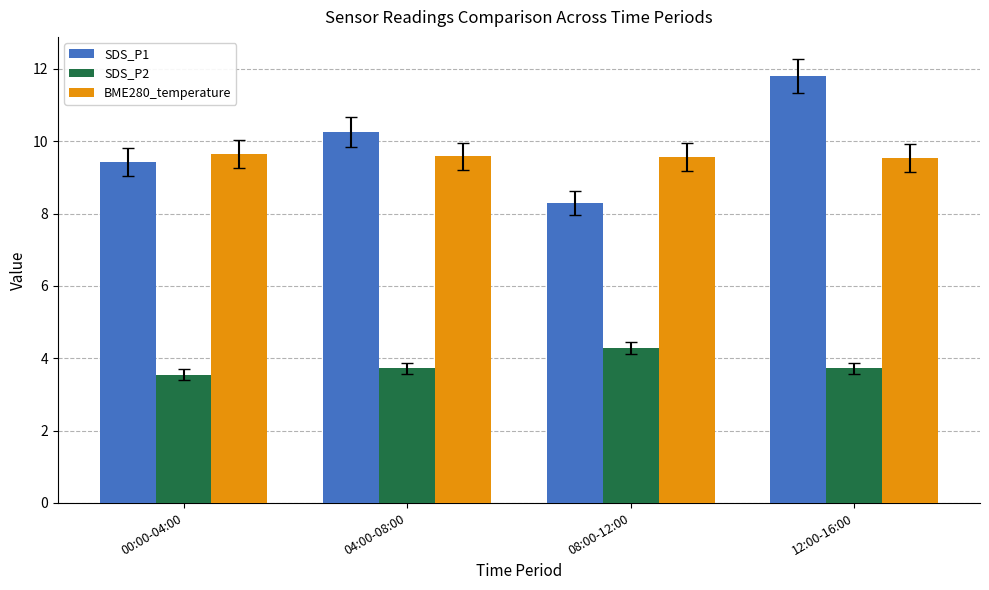

At which label does SDS_P1 reach its minimum?

08:00-12:00